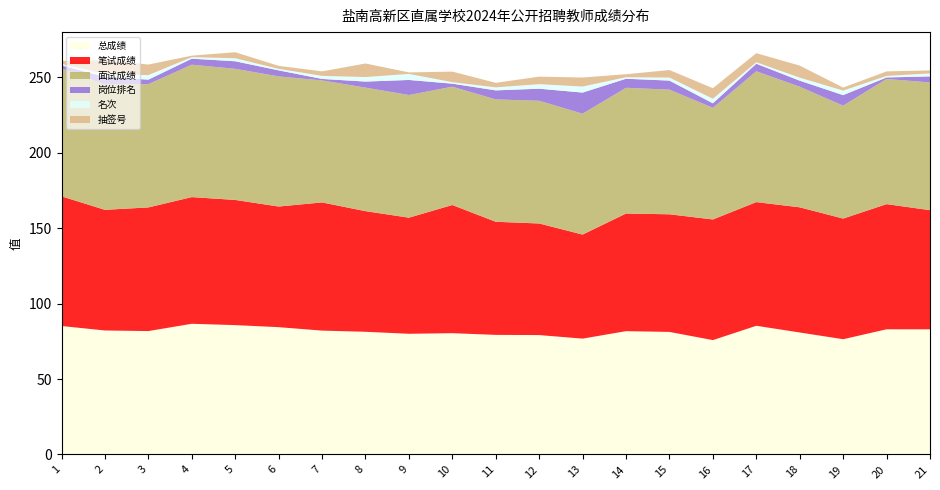

Reading left to right, list all the values displayed in this chart.

总成绩: 85.2	82.2	81.8	86.7	85.8	84.4	82.1	81.3	80.0	80.4	79.3	79.2	76.8	81.8	81.3	75.8	85.3	80.9	76.4	83.0	83.0
笔试成绩: 86.0	80.0	82.0	84.0	83.0	80.0	85.0	80.0	77.0	85.0	75.0	74.0	69.0	78.0	78.0	80.0	82.0	83.0	80.0	83.0	79.0
面试成绩: 84.8	83.2	81.7	87.8	87.0	86.3	80.9	81.9	81.3	78.5	81.1	81.4	80.2	83.4	82.7	74.0	86.8	80.0	74.9	83.0	84.7
岗位排名: 2.0	5.0	3.0	4.0	5.0	4.0	1.0	4.0	10.0	2.0	6.0	8.0	14.0	6.0	6.0	3.0	5.0	4.0	7.0	1.0	4.0
名次: 1.0	2.0	3.0	1.0	2.0	1.0	2.0	3.0	4.0	1.0	2.0	3.0	4.0	1.0	2.0	3.0	1.0	2.0	3.0	1.0	2.0
抽签号: 2.0	9.0	7.0	1.0	4.0	2.0	3.0	9.0	1.0	7.0	3.0	5.0	6.0	2.0	5.0	7.0	6.0	8.0	2.0	3.0	2.0